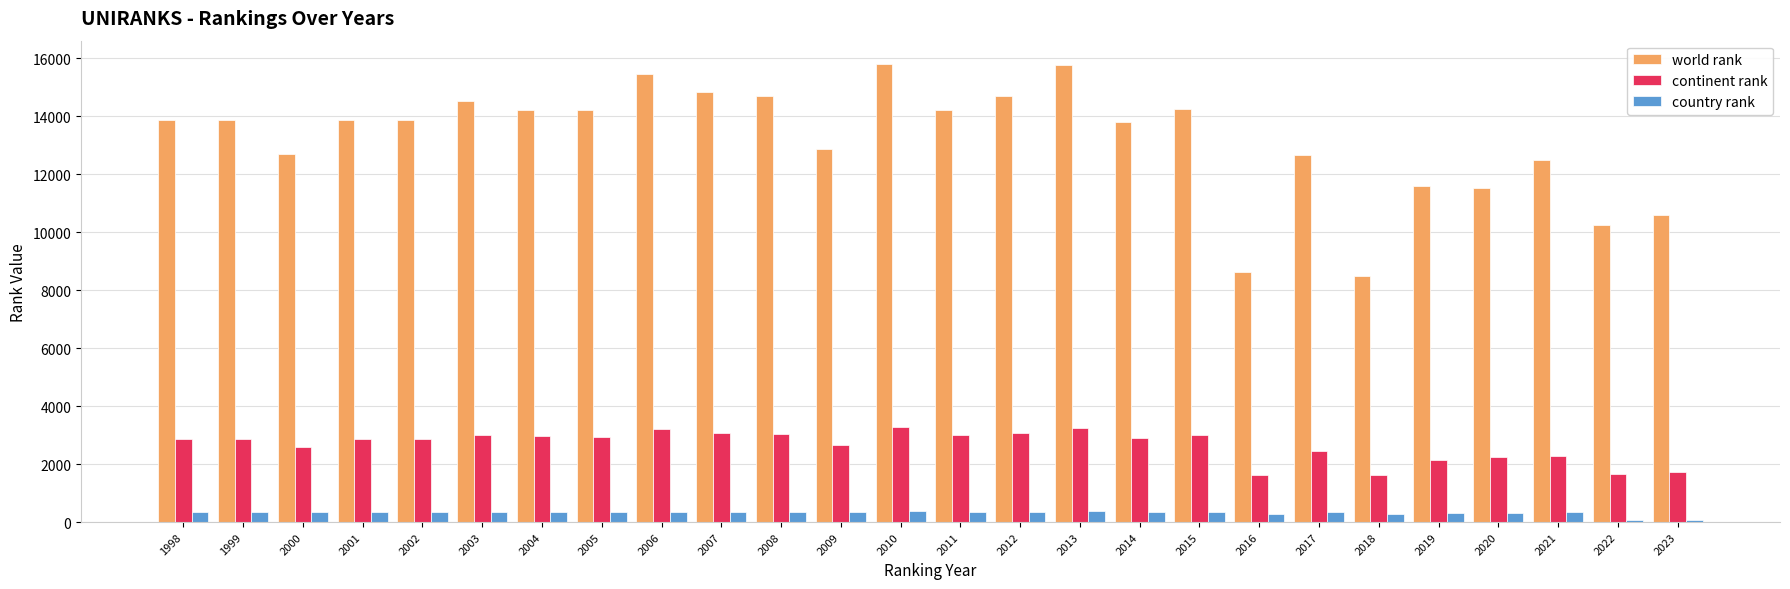

Read the world rank value at 2018, to the nearest 10.

8480